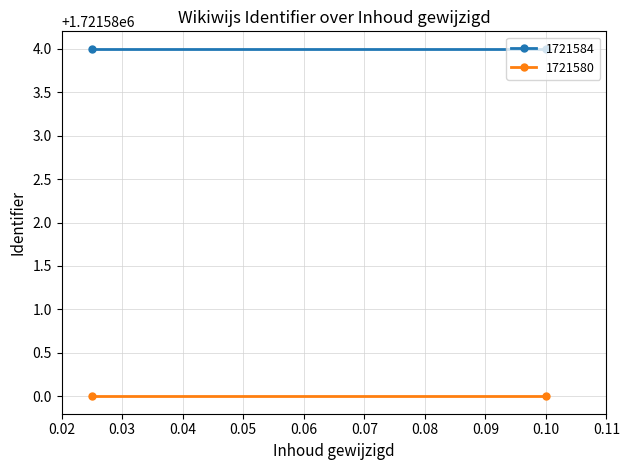

At how many categories does at least one series exceed 1721580?

2